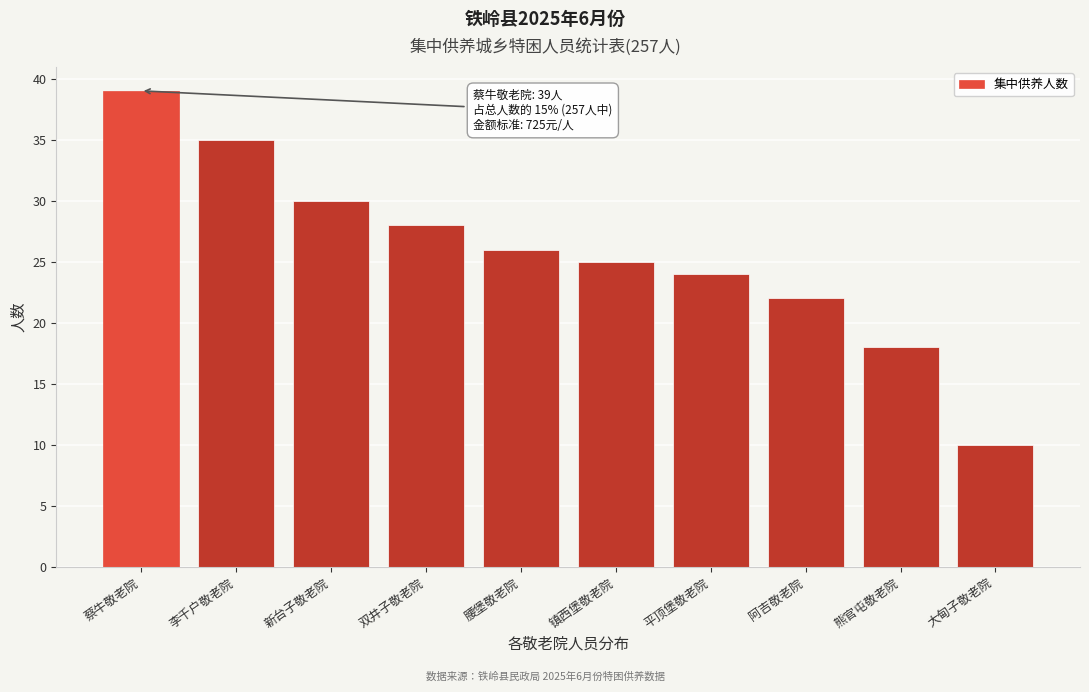

Reading right to left, extract all data points from this chart.

大甸子敬老院=10	熊官屯敬老院=18	阿吉敬老院=22	平顶堡敬老院=24	镇西堡敬老院=25	腰堡敬老院=26	双井子敬老院=28	新台子敬老院=30	李千户敬老院=35	蔡牛敬老院=39